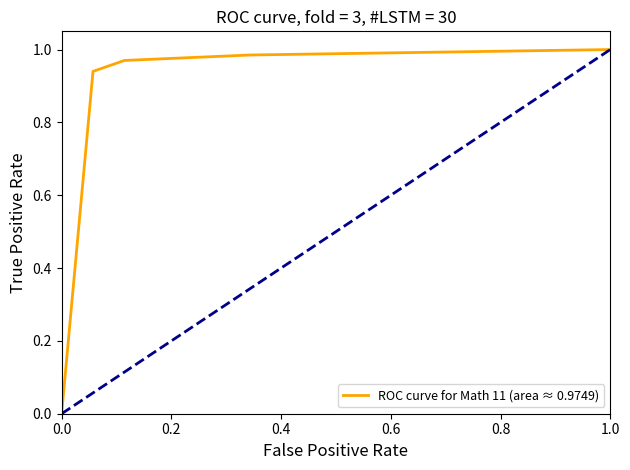

How many values are above zero?

6